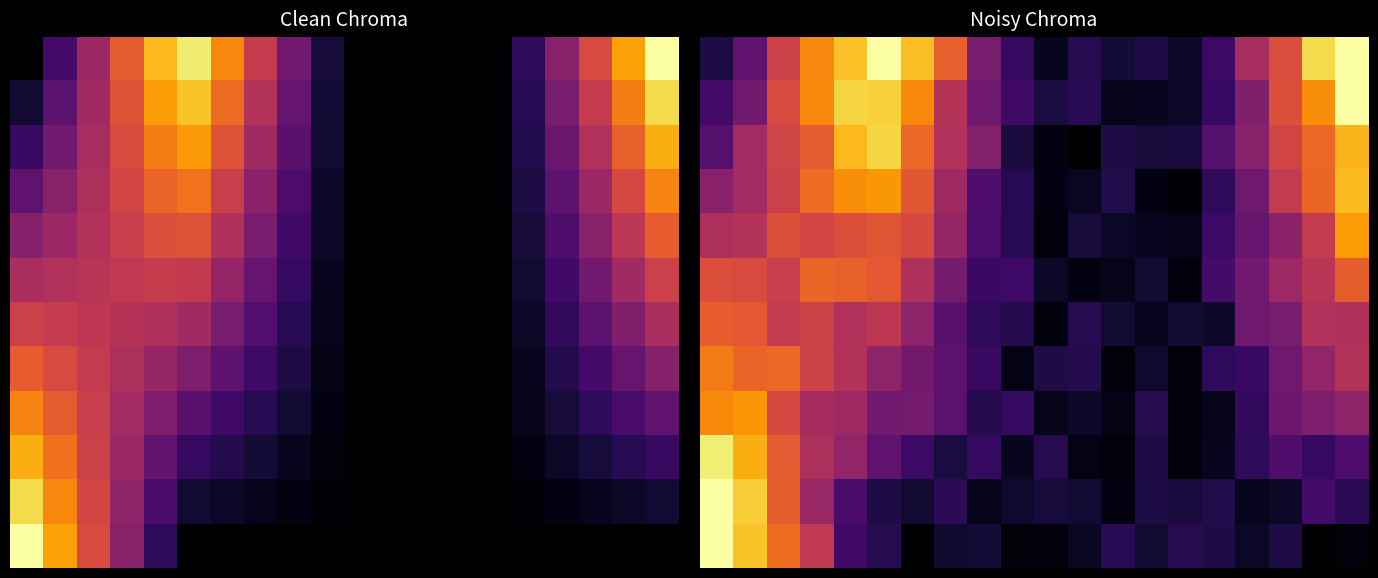

How many distinct data groups are displayed?

12